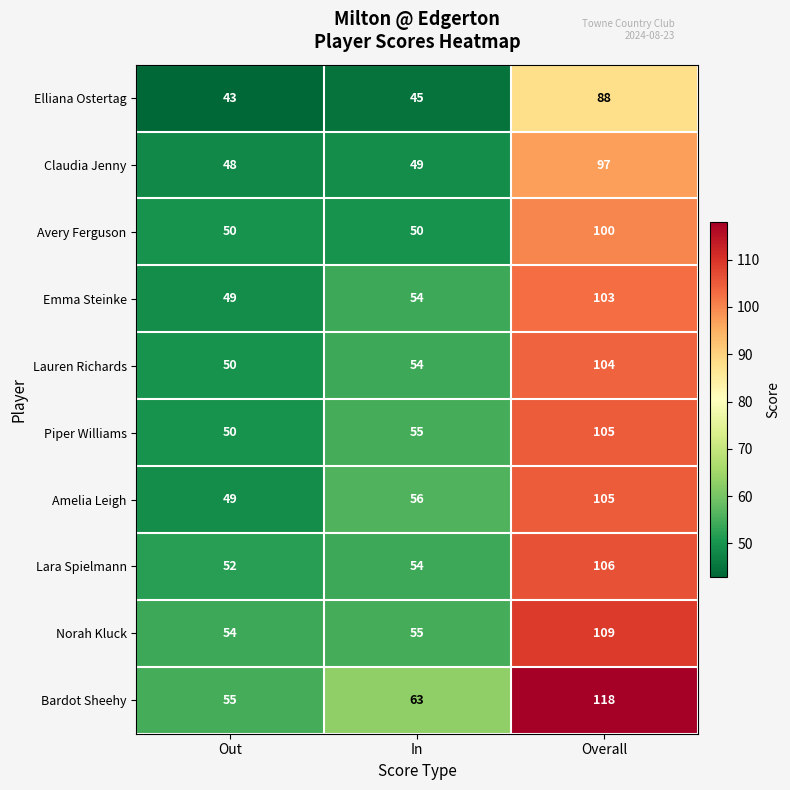

List the labels in order of Elliana Ostertag value, smallest first.

Out, In, Overall